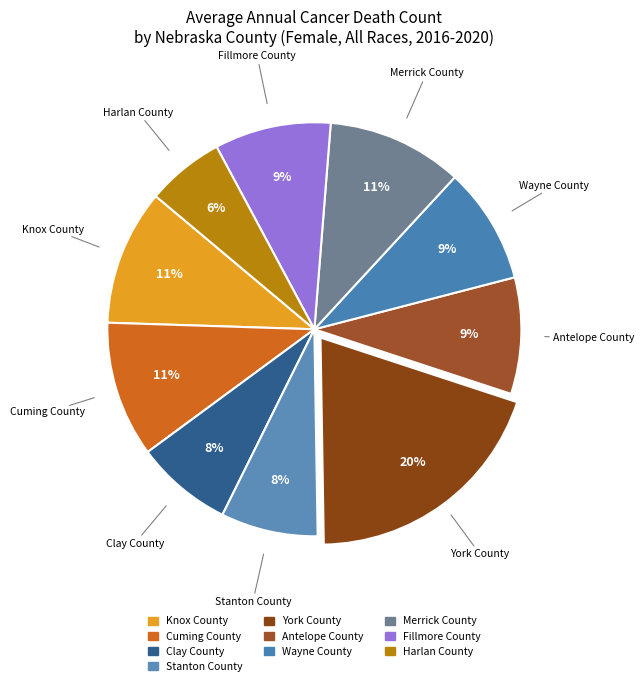

Is the sum of Harlan County and Stanton County greater than half?

No